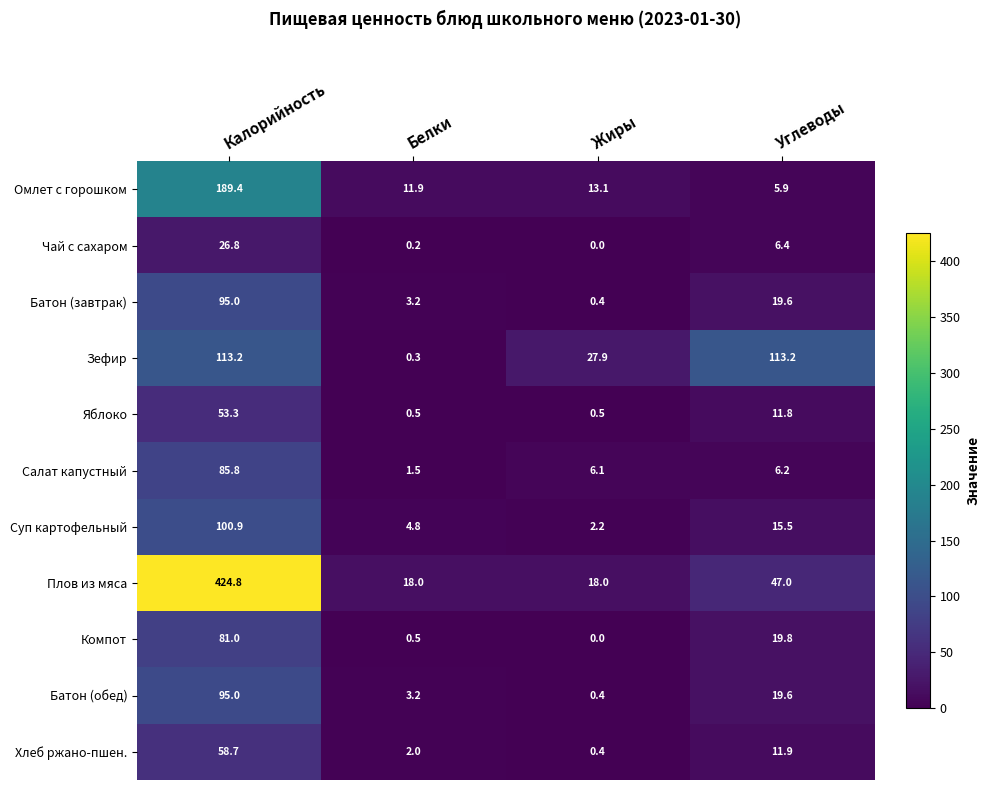

Count the number of data series in this chart.

11